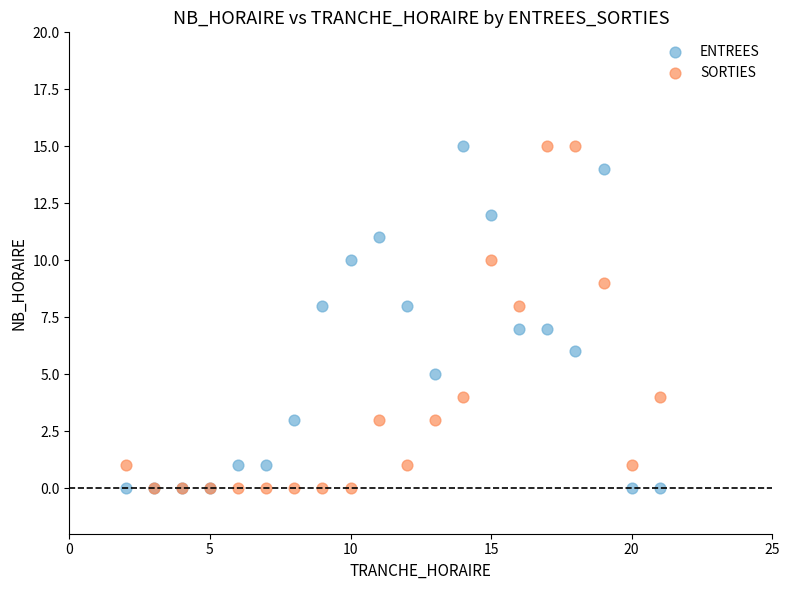

What are all the series names shown in the legend?

ENTREES, SORTIES